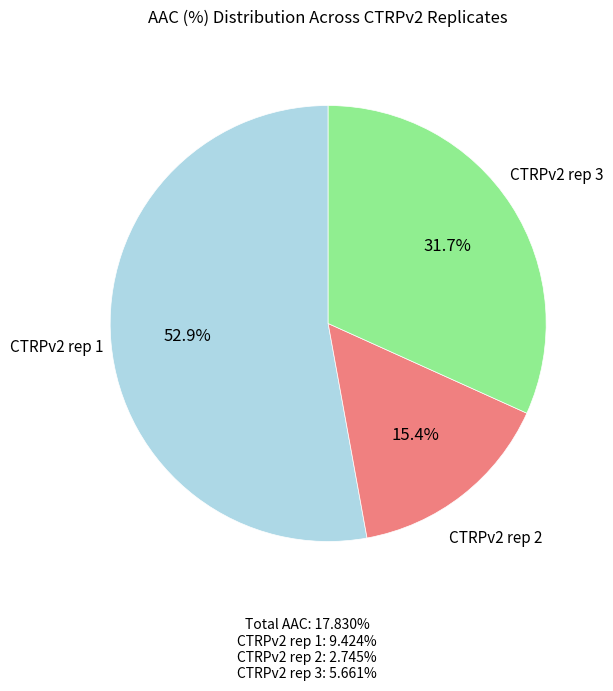

To the nearest percent, what percentage of the pie is CTRPv2 rep 3?

32%